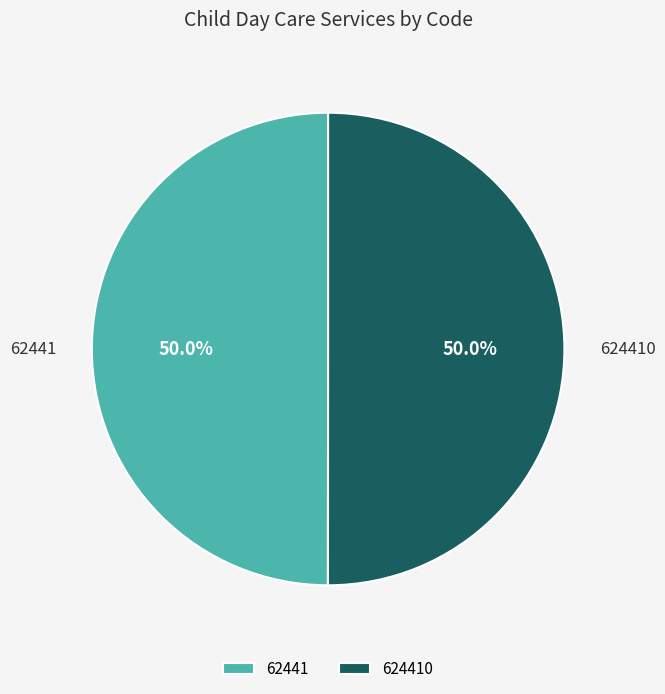

What is the ratio of the value at 624410 to the value at 62441?

1.0